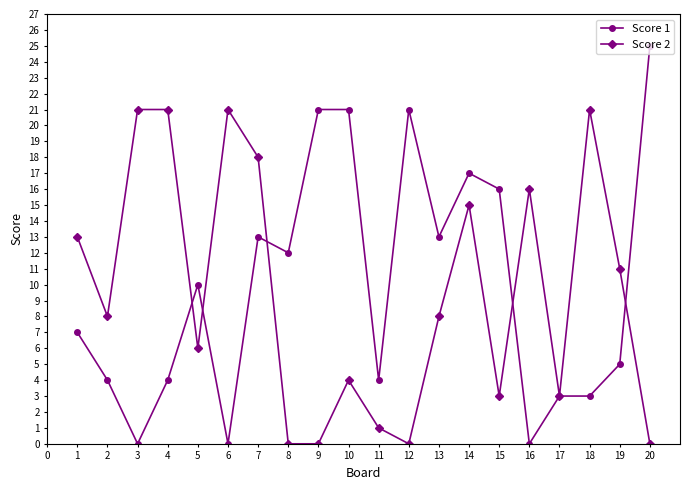

At which category does Score 1 reach its first local valley?

3